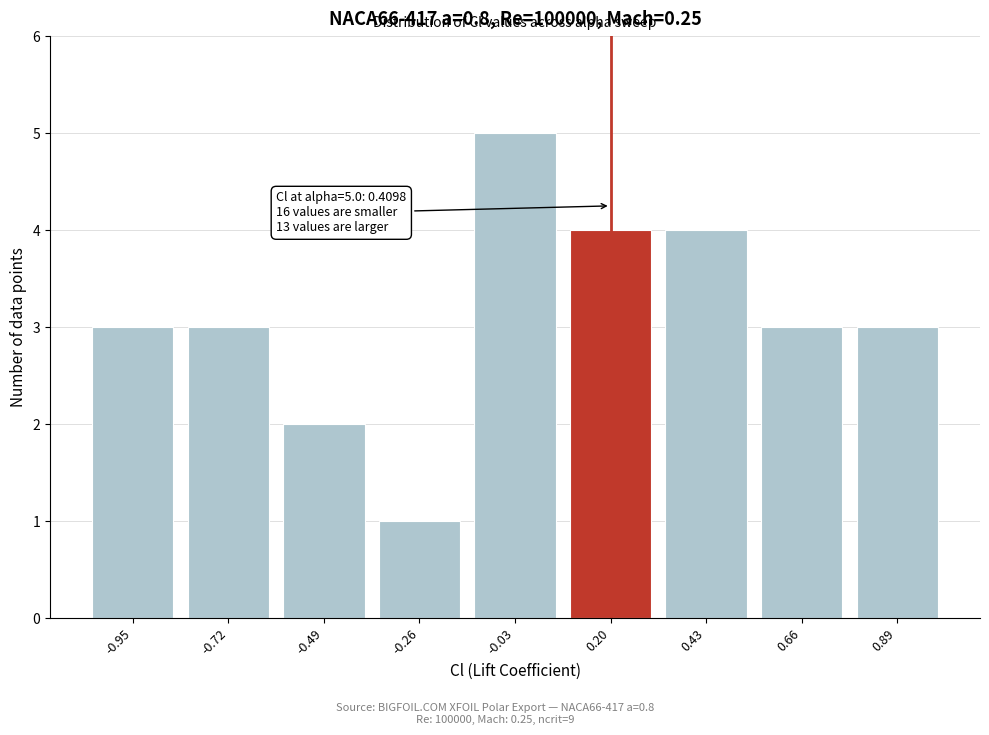

Reading left to right, extract all data points from this chart.

3	3	2	1	5	4	4	3	3